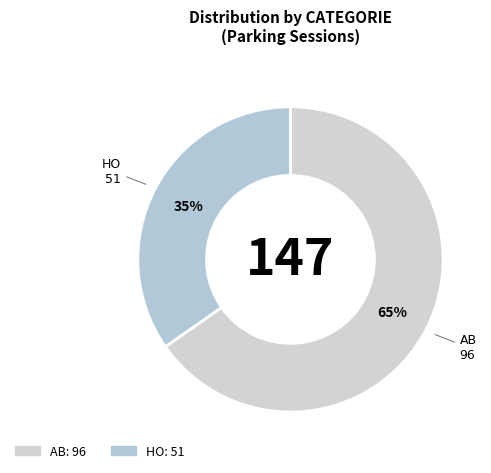

Which category has the smallest portion of the pie?

HO